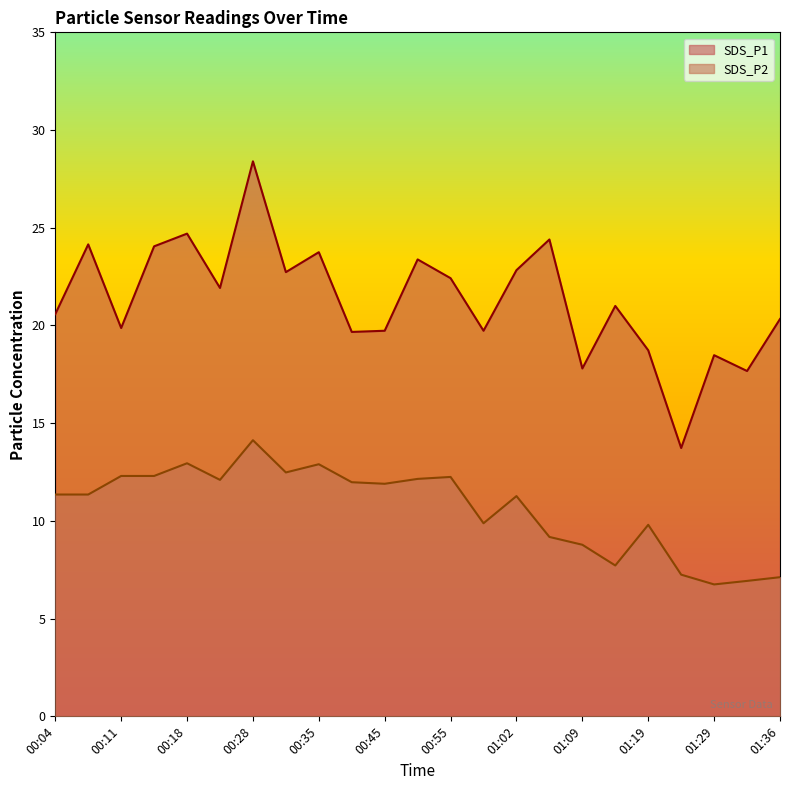

At which label is SDS_P2 closest to 10?

01:00